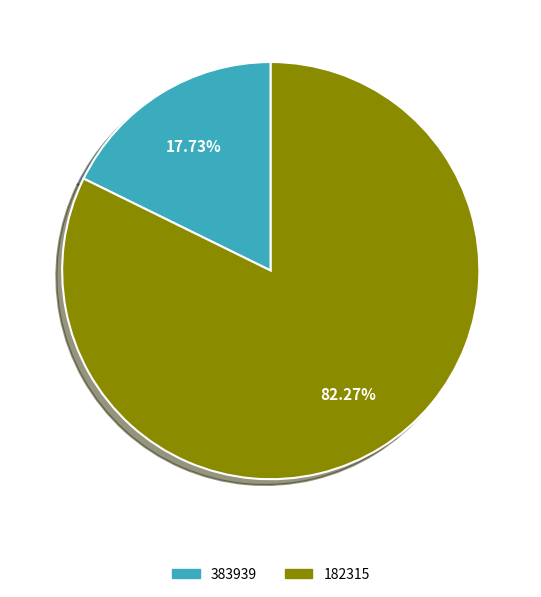

What is the total percentage of 182315 and 383939?

100.0%